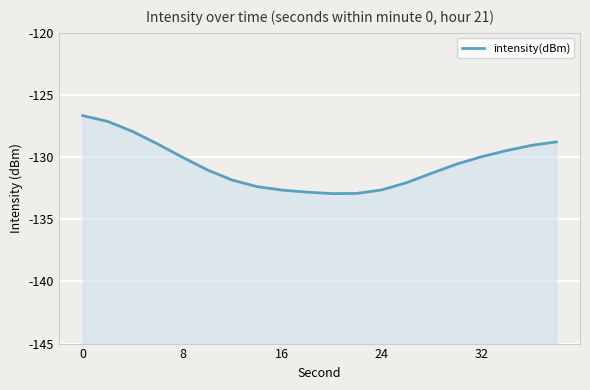

How many data points does each series have?

20